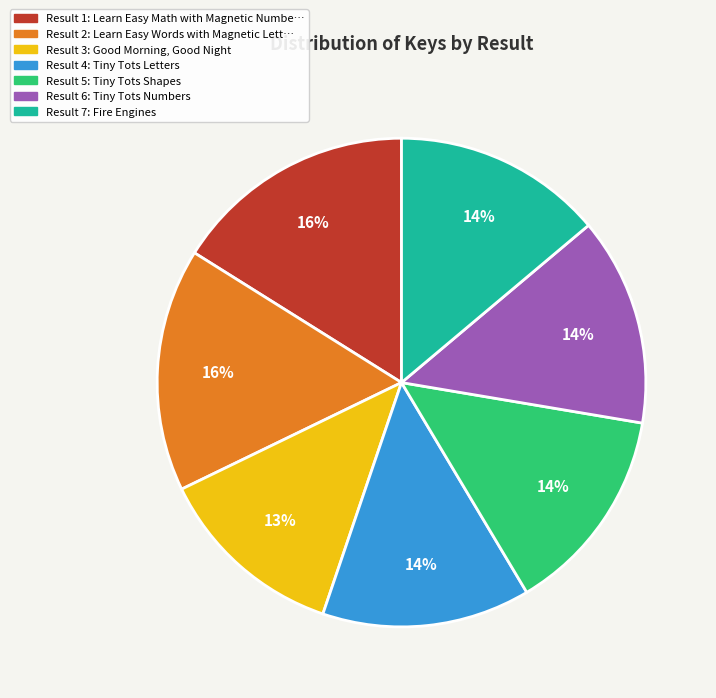

To the nearest percent, what is the average slice percentage?

14%